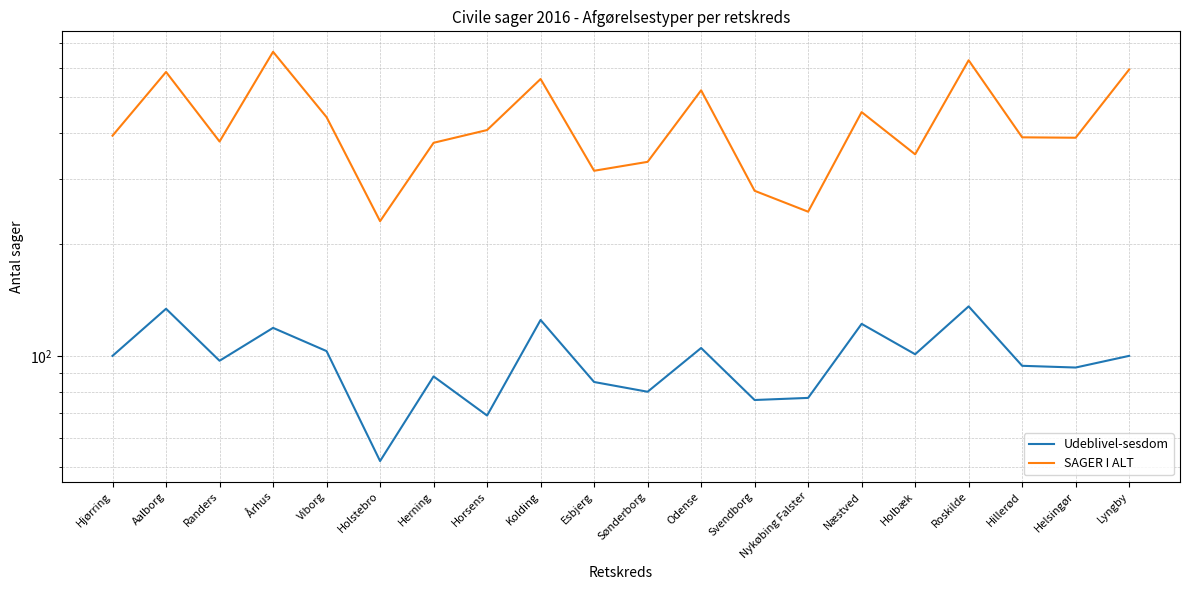

What is the maximum value for SAGER I ALT?

662